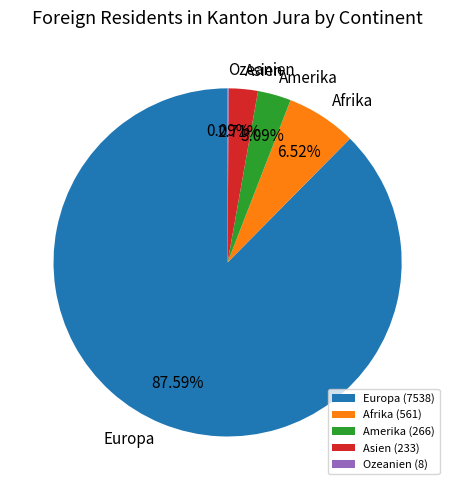

Approximately how many times larger is the value at Asien compared to Afrika?

0.4